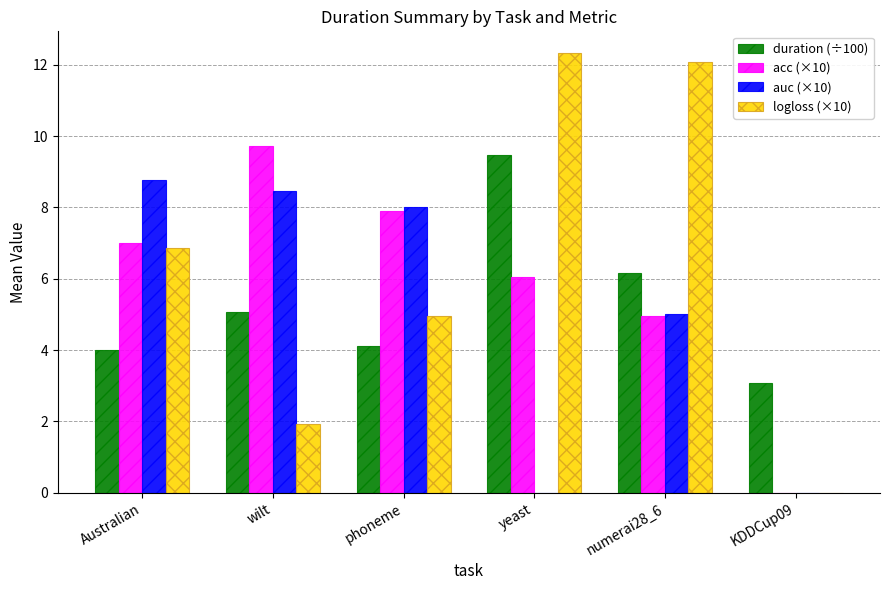

At which label does duration (÷100) first exceed 5?

wilt